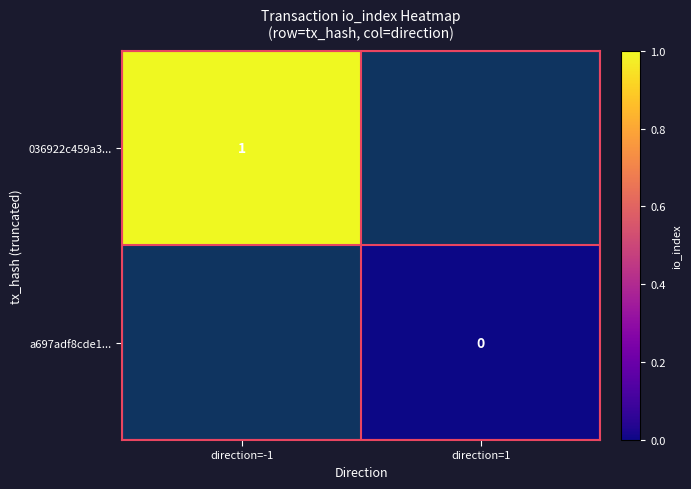

Is the value of a697adf8cde1... at direction=1 greater than the value of 036922c459a3... at direction=-1?

No